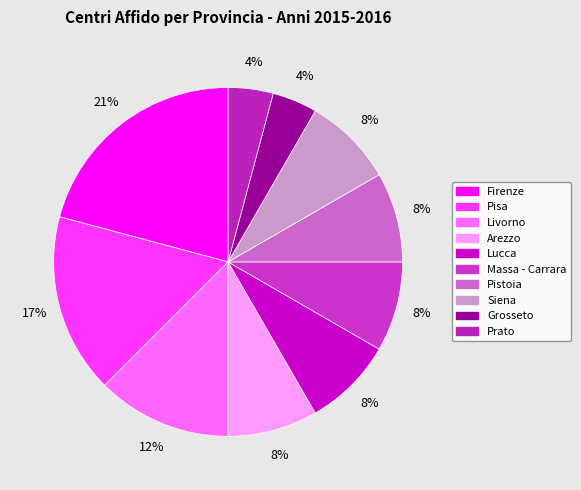

How many slices are in this pie chart?

10